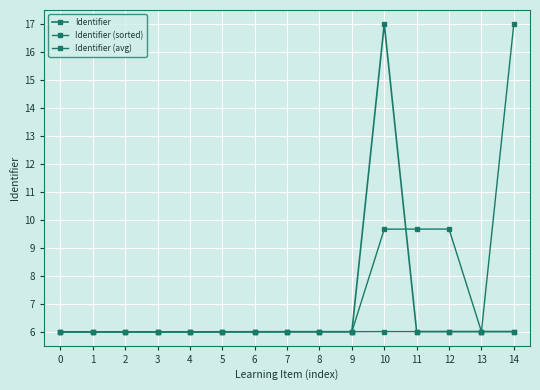

How many times do Identifier and Identifier (avg) cross each other?

2